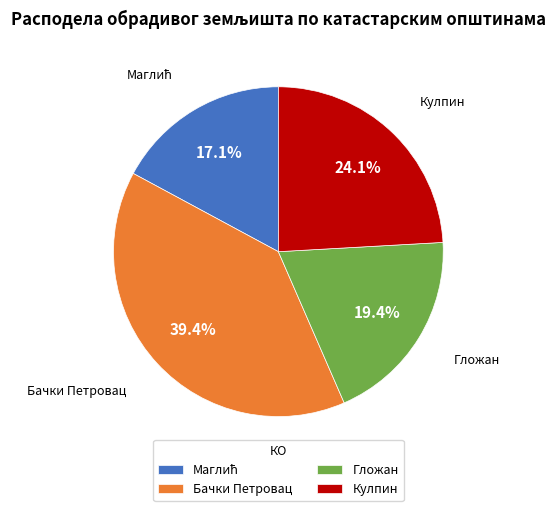

Which category has the biggest portion of the pie?

Бачки Петровац